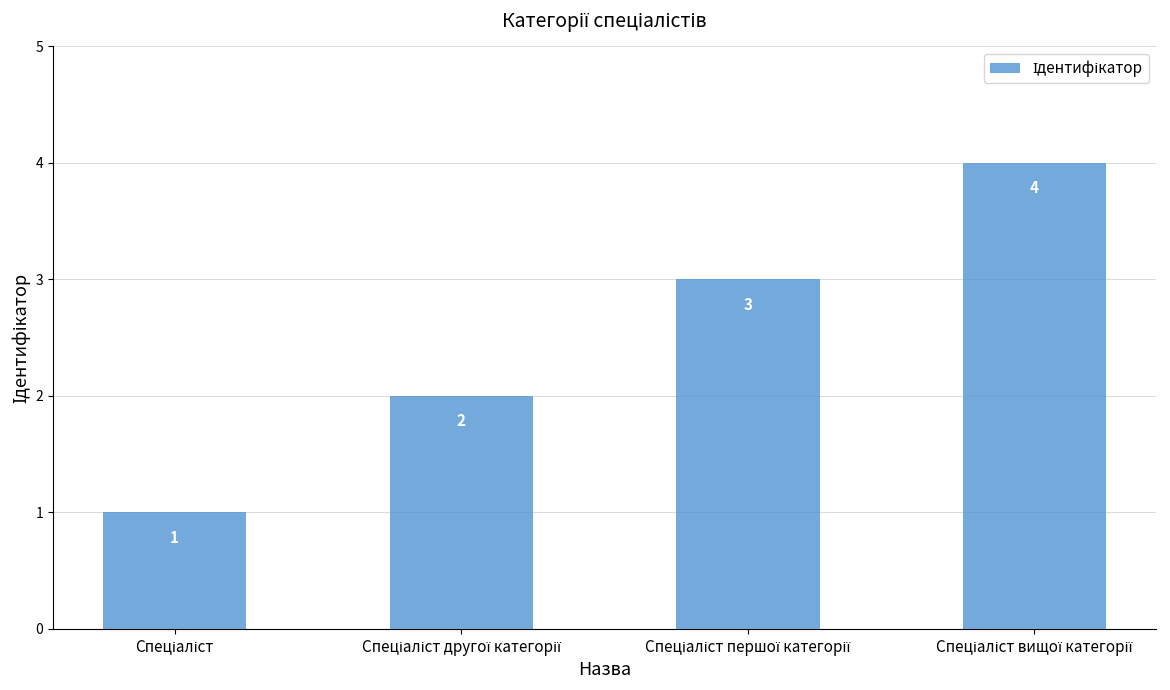

Count the number of data series in this chart.

1